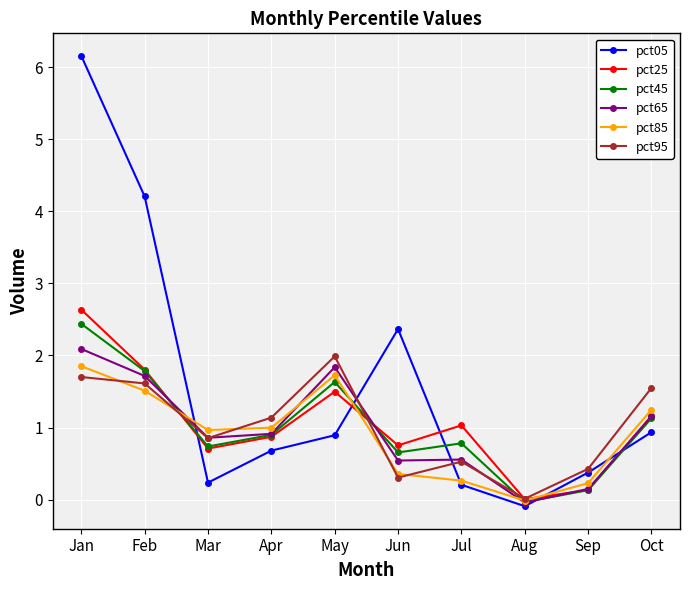

What is the smallest value displayed?

-0.1